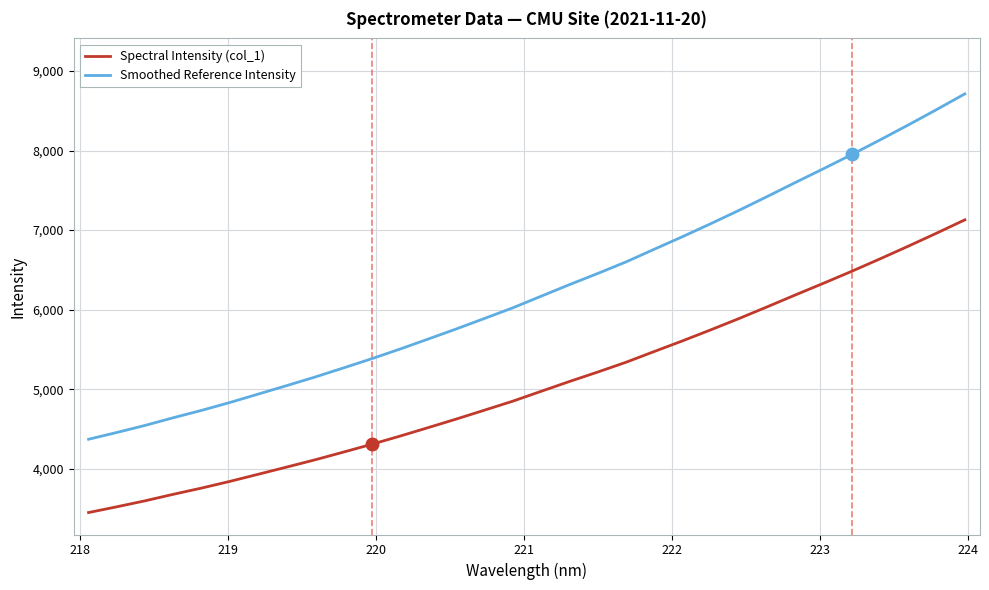

Which series has the largest total across all categories?

Smoothed Reference Intensity